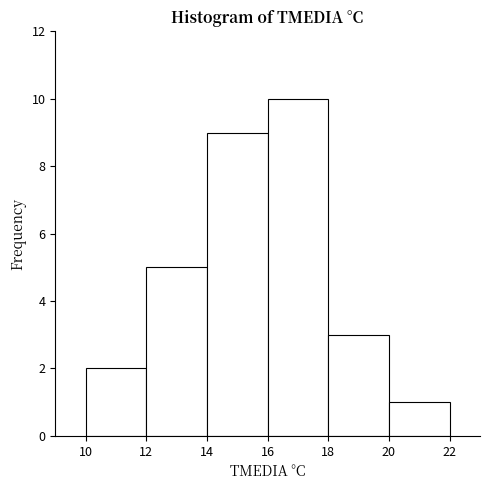

How tall is the bar that spans 14 to 16 on the x-axis? The values are not printed on the chart, so give them approximately, as read against the axis.

9